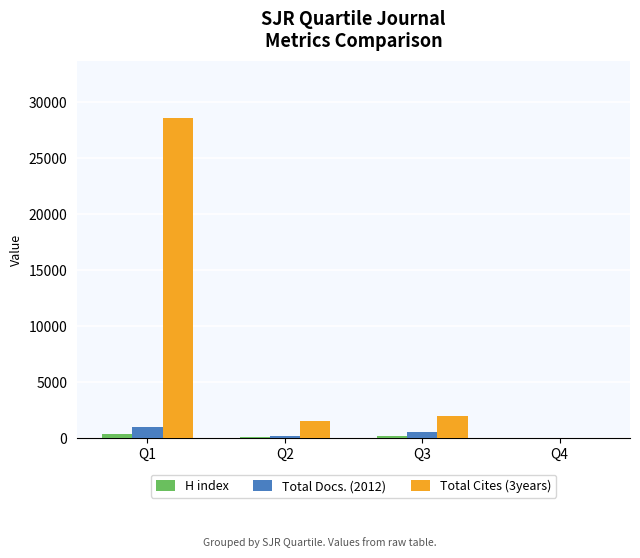

At which label does Total Cites (3years) reach its peak?

Q1